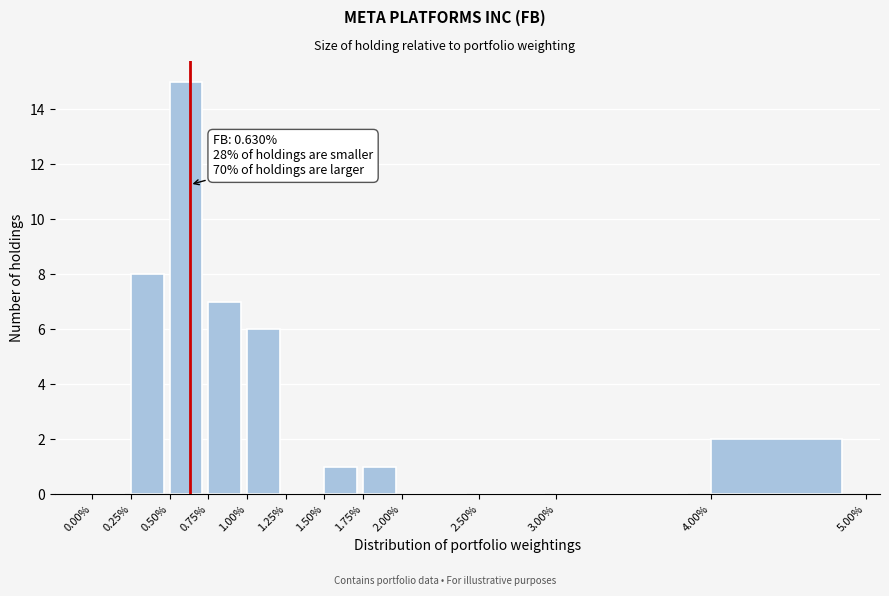

Over which range of the x-axis is the bar tallest?

0.50% to 0.75%